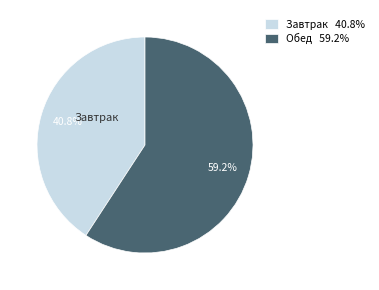

Is it true that Завтрак is 29% of the pie?

False